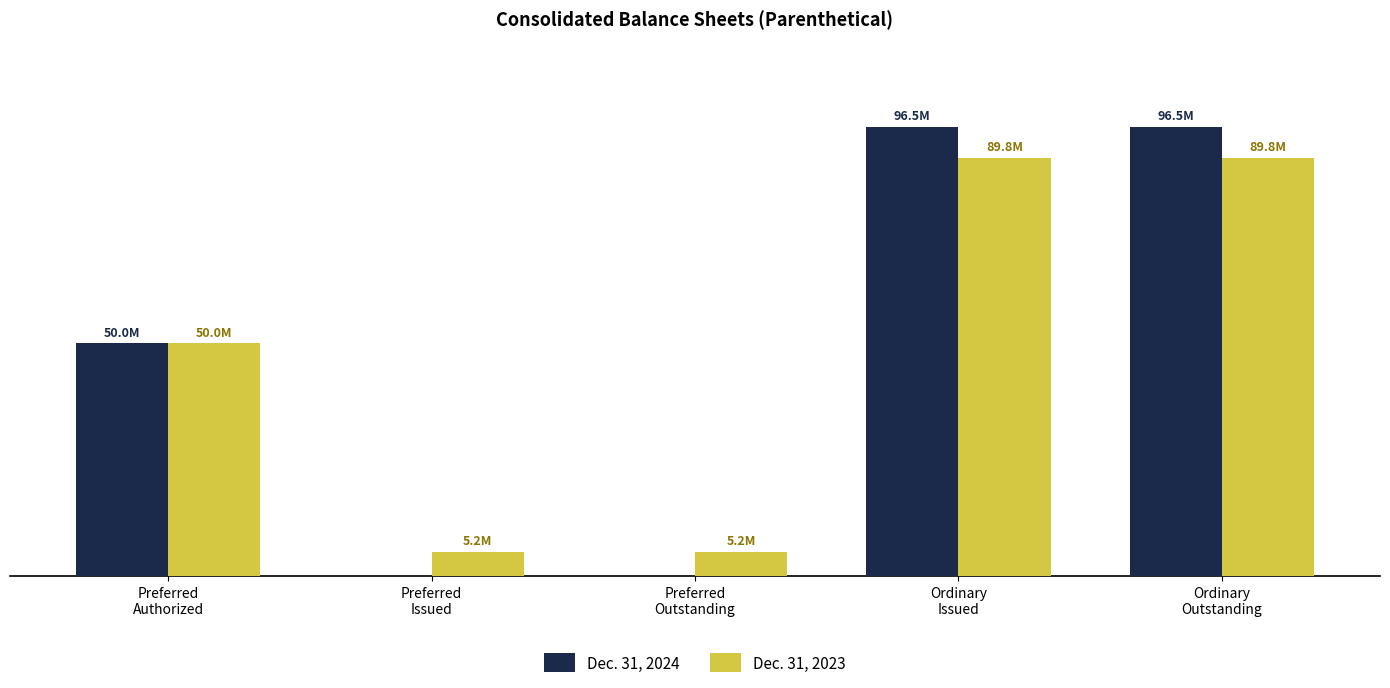

Which has a higher value, Preferred
Authorized or Preferred
Outstanding?

Preferred
Authorized